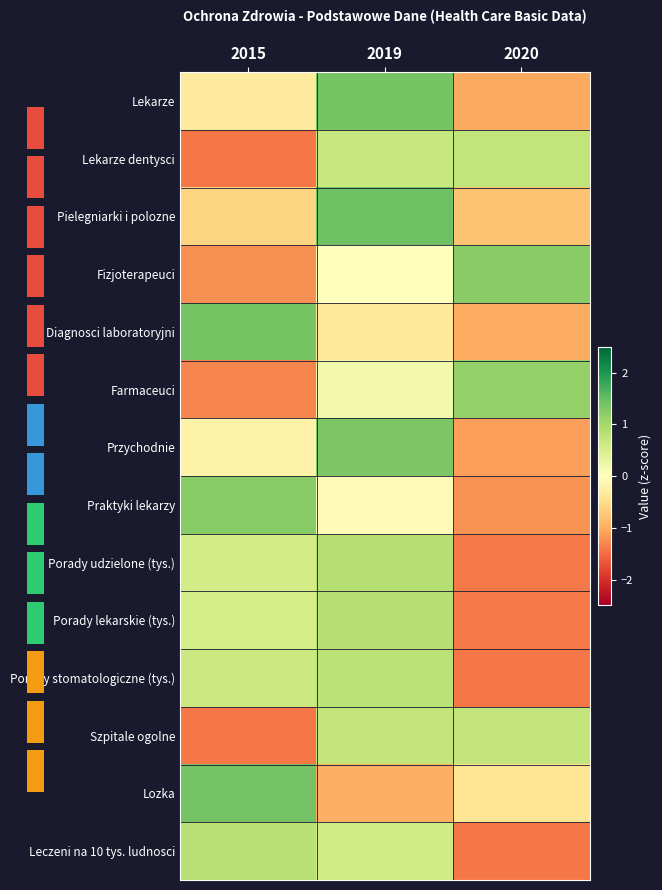

Between 2020 and 2015, which is larger?

2015